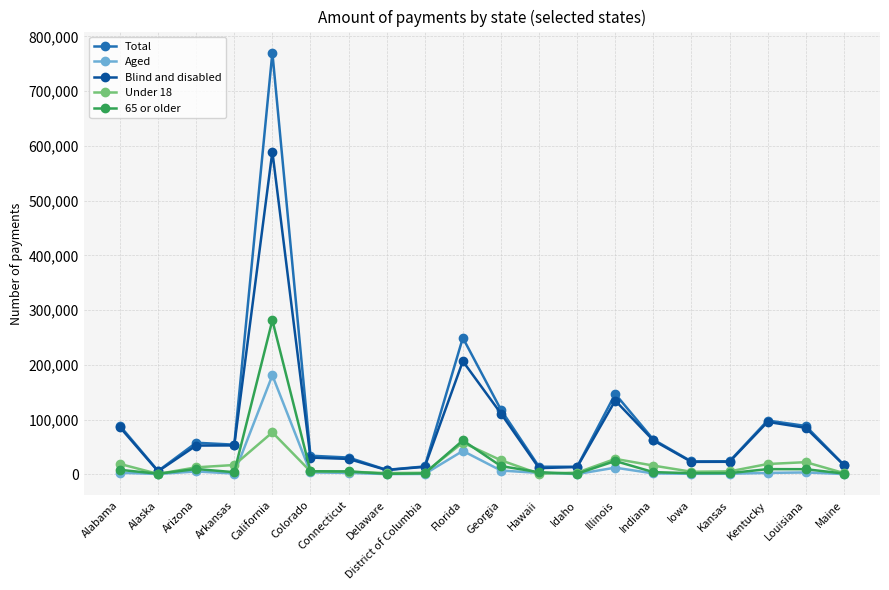

What is the smallest value displayed?

416